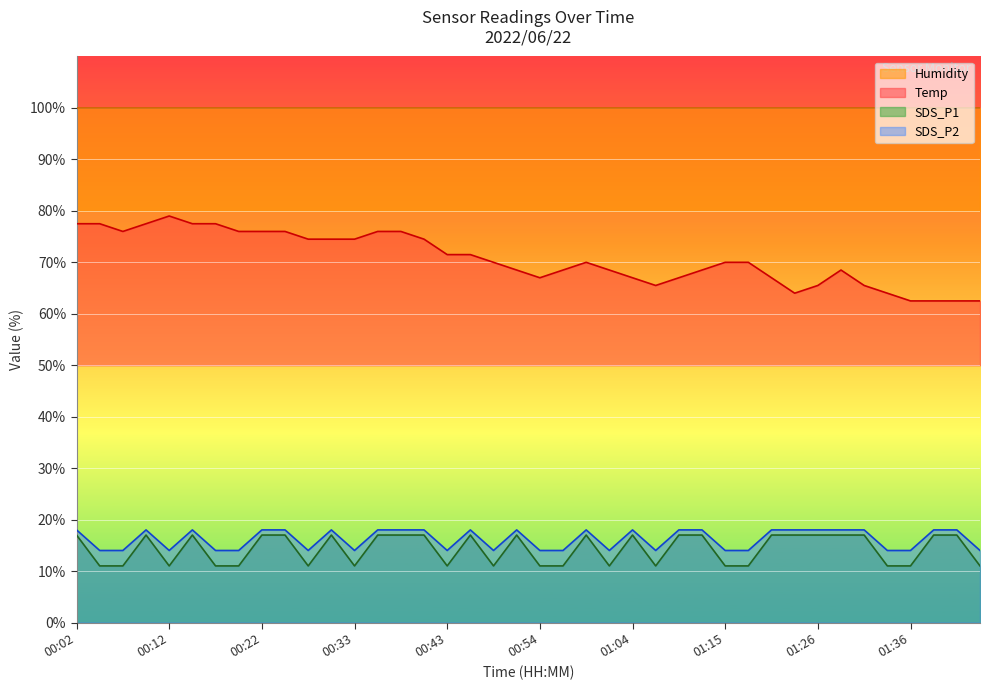

Rank the series by their maximum value, from lowest to highest.

SDS_P1, SDS_P2, Temp